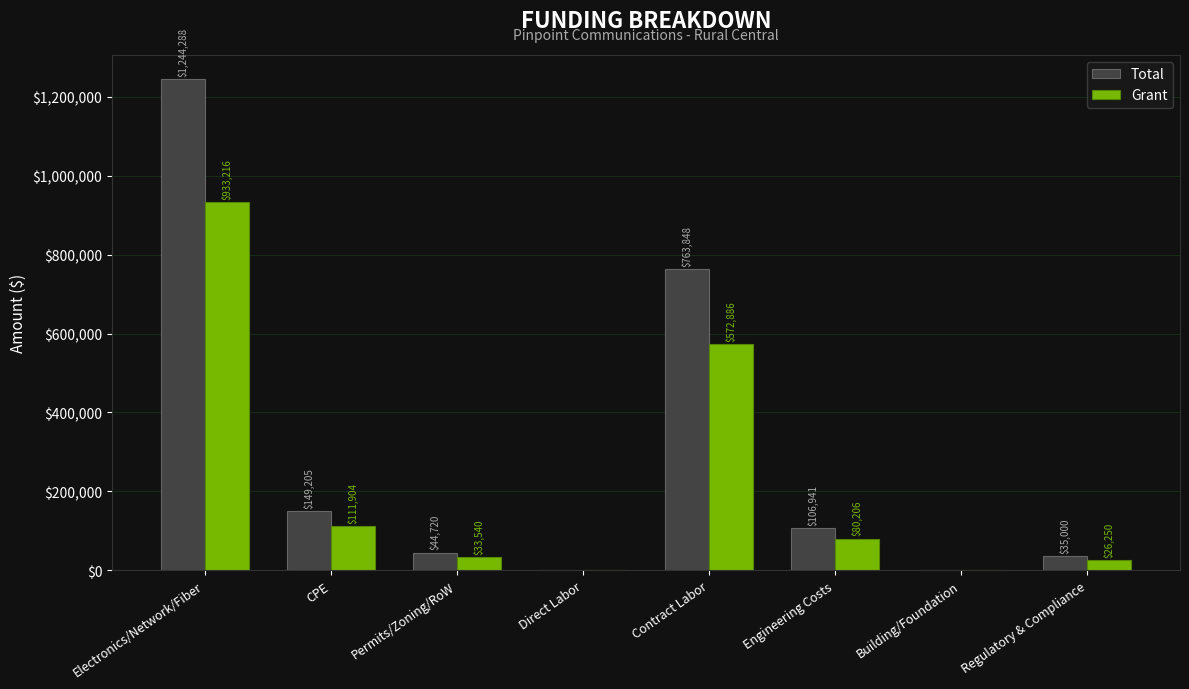

What is the total value across all series at Contract Labor?

1336734.0